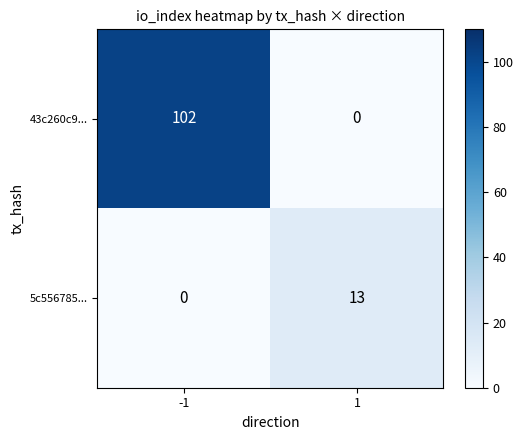

How many series are shown in this chart?

2